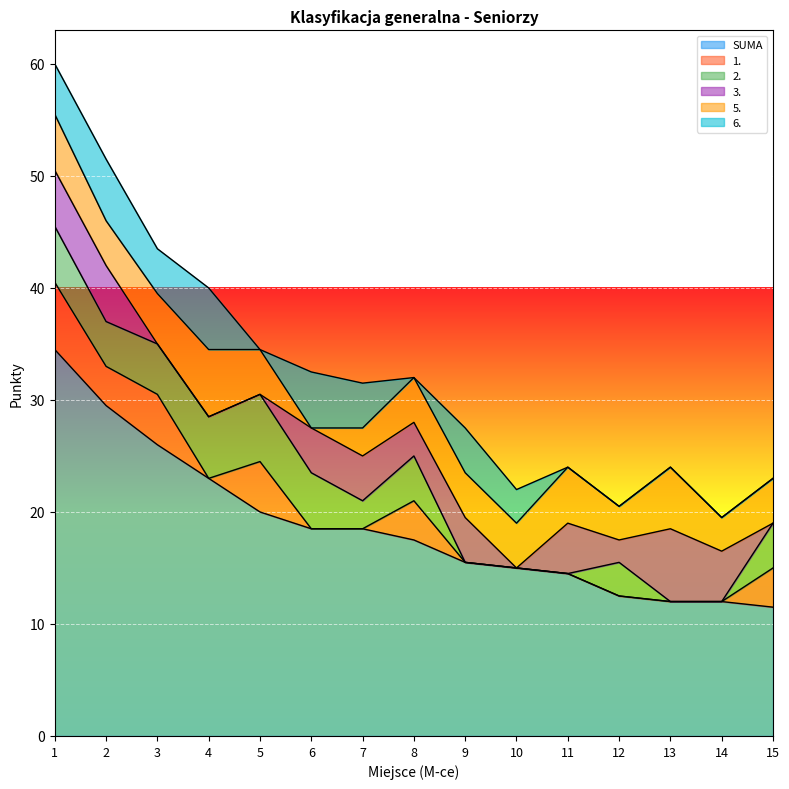

What is the minimum value for SUMA?

11.5